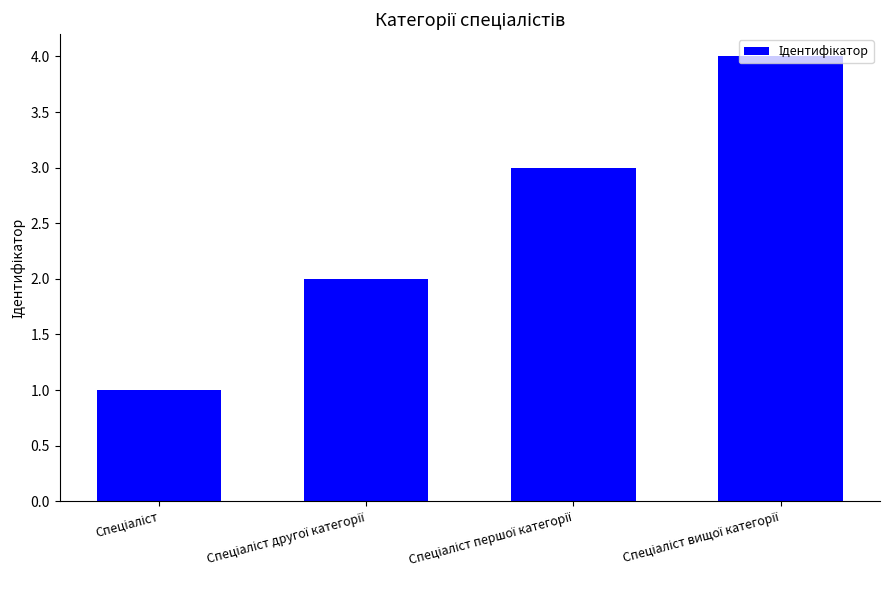

What is the maximum value shown in the chart?

4